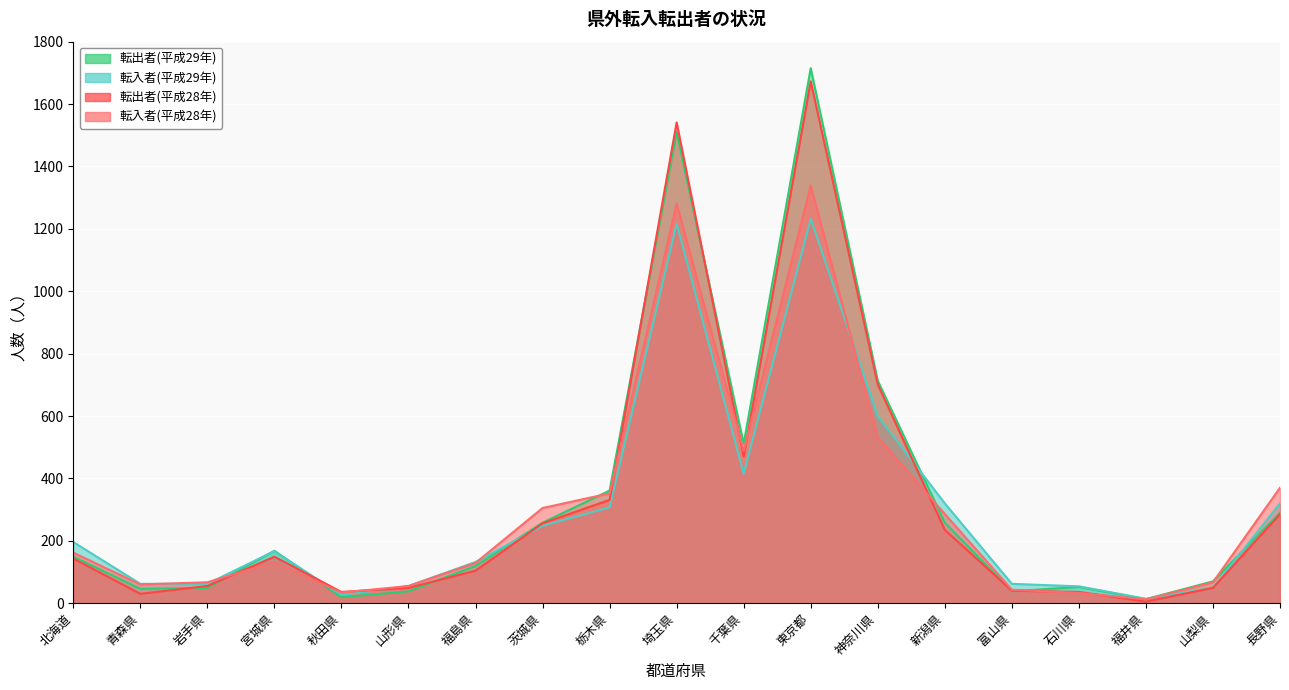

What position from the right is 秋田県?

15